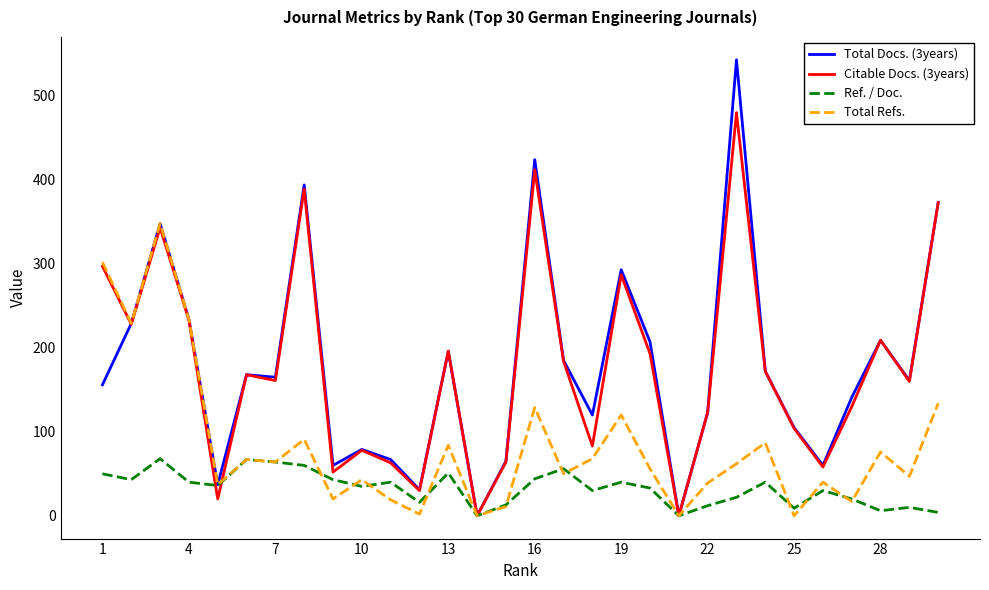

Which series has the widest spread of values?

Total Docs. (3years)